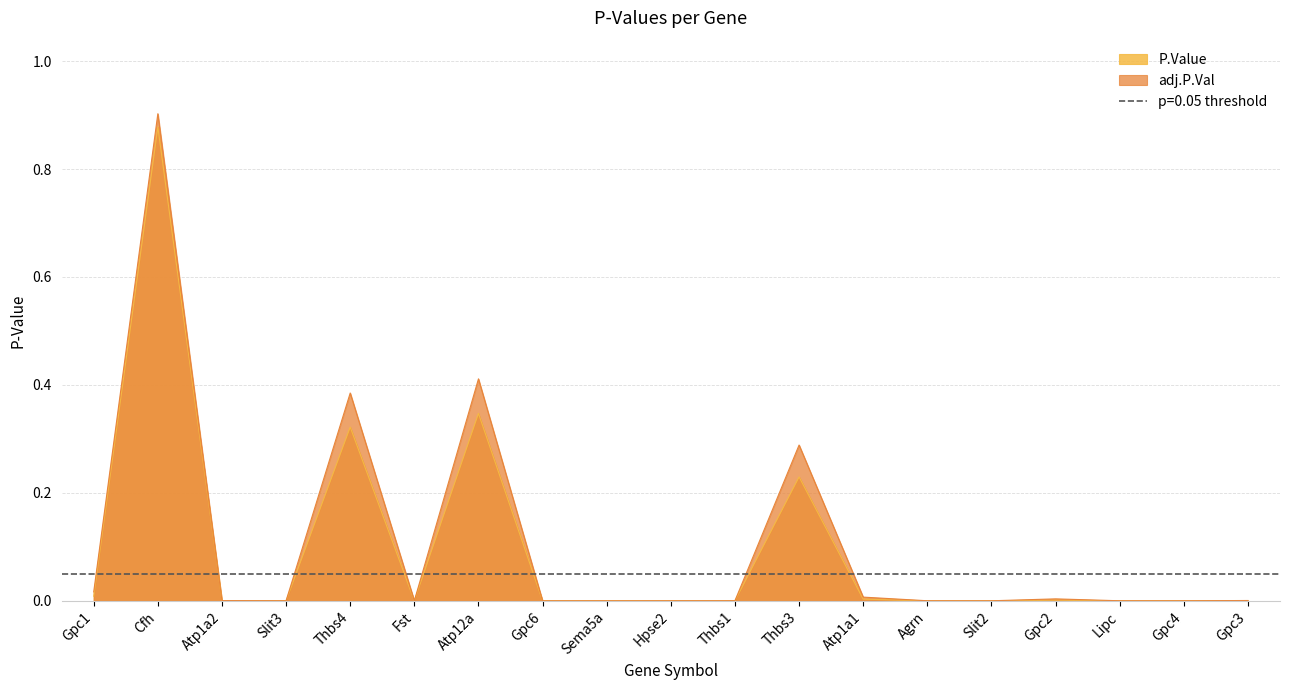

Count the number of categories in the chart.

19